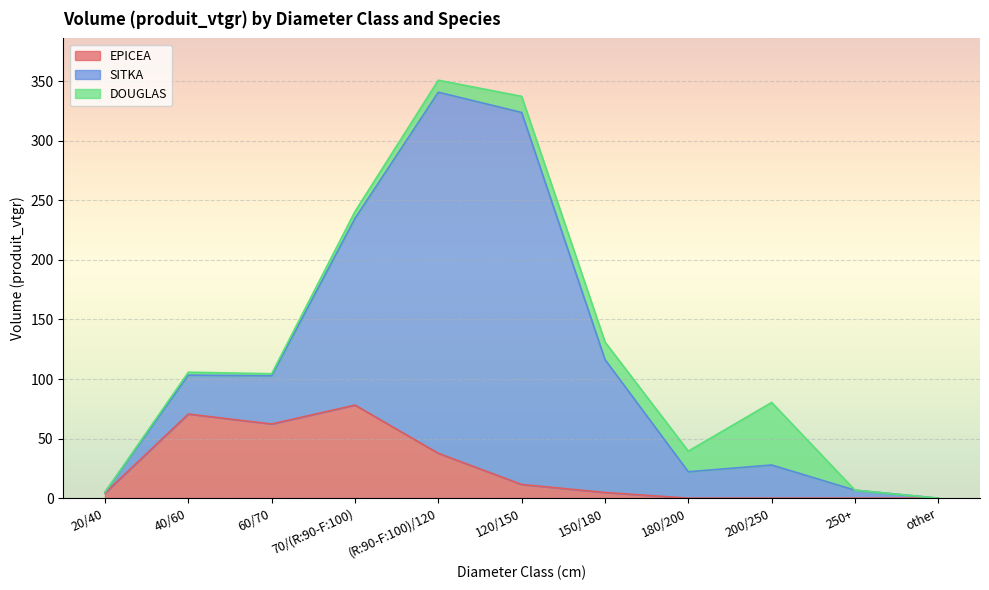

Rank the series by their maximum value, from lowest to highest.

DOUGLAS, EPICEA, SITKA